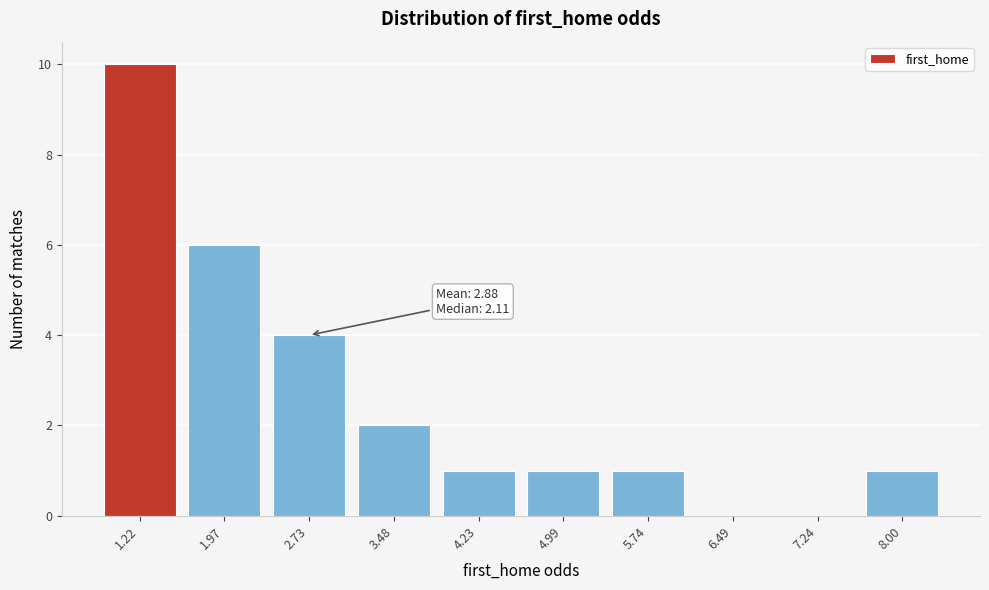

Reading left to right, extract all data points from this chart.

1.22=10	1.97=6	2.73=4	3.48=2	4.23=1	4.99=1	5.74=1	6.49=0	7.24=0	8.00=1